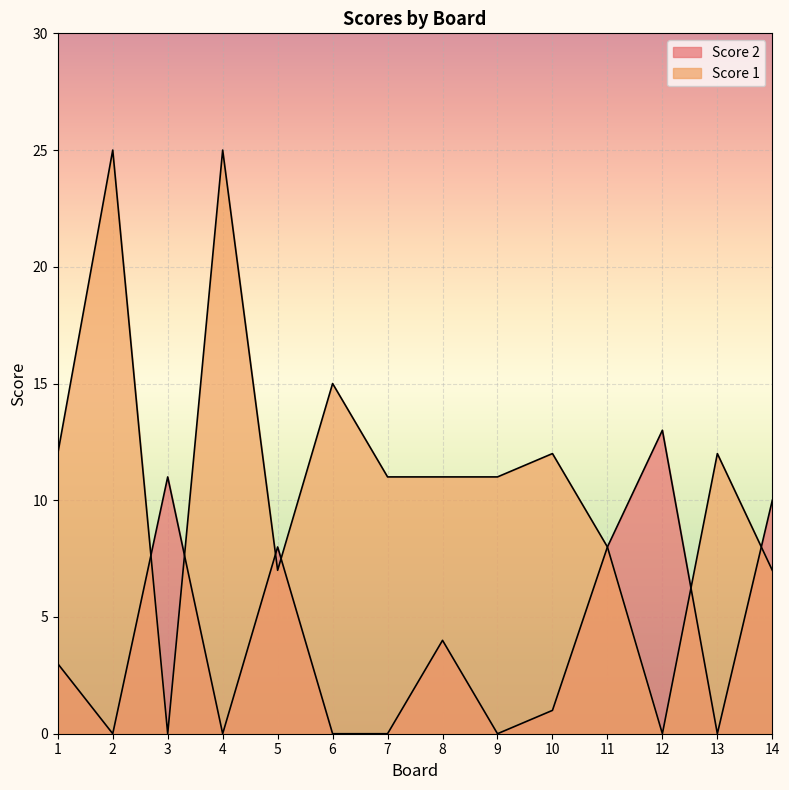

Rank the series by their maximum value, from lowest to highest.

Score 2, Score 1